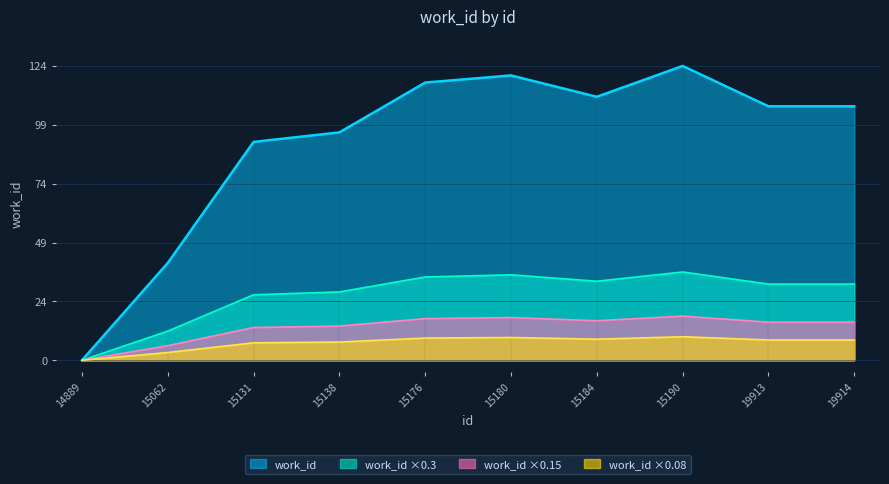

How many data points are above 107?

4